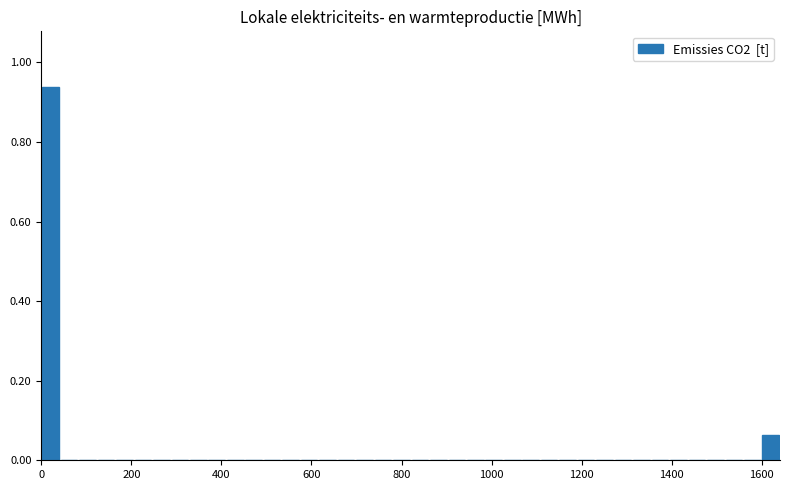

Around what value on the x-axis is the tallest bar? Give the approximate position of its centre, as read against the axis.

20